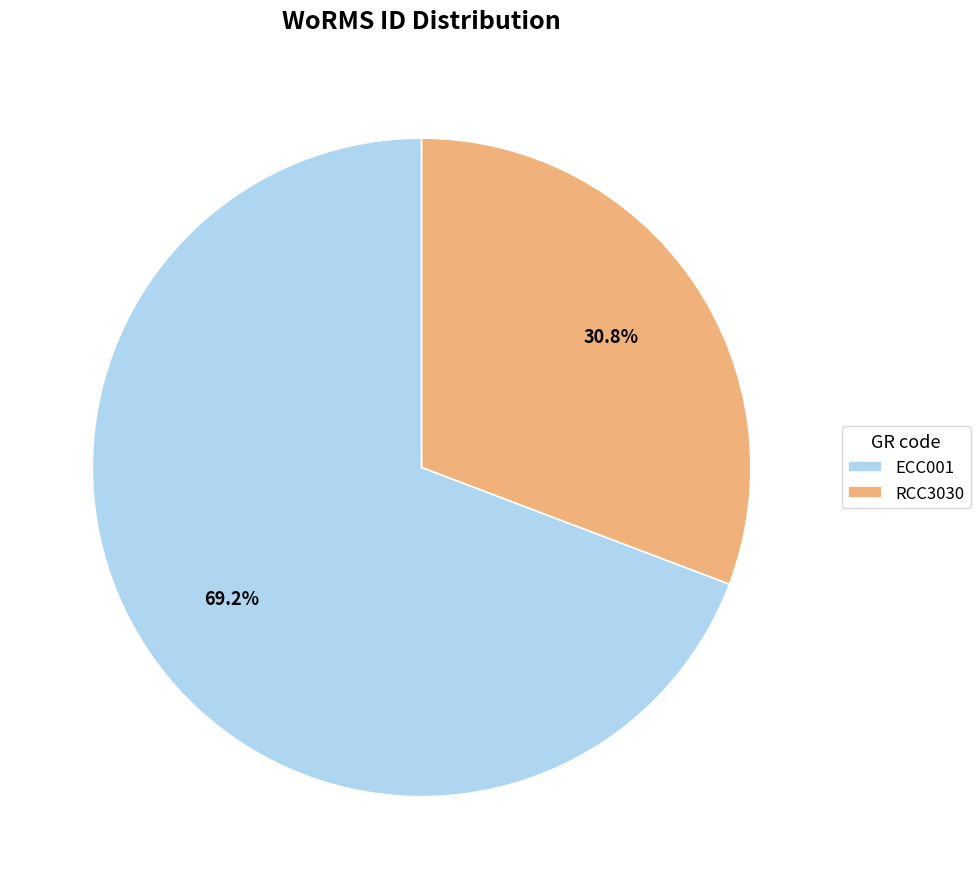

Does any single category account for the majority?

Yes